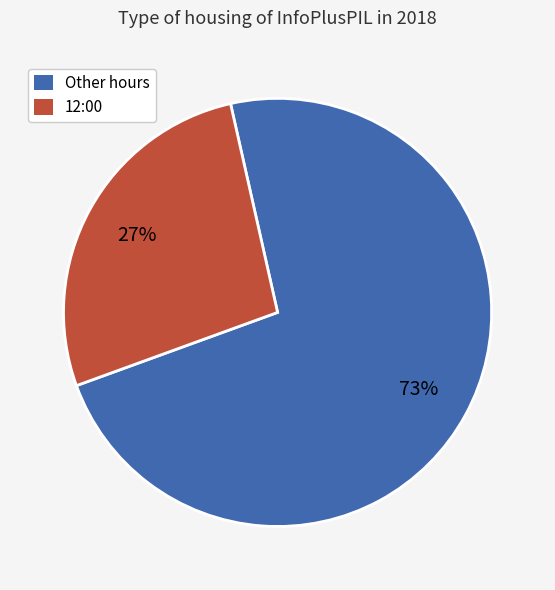

Is Other hours the majority of the pie?

Yes